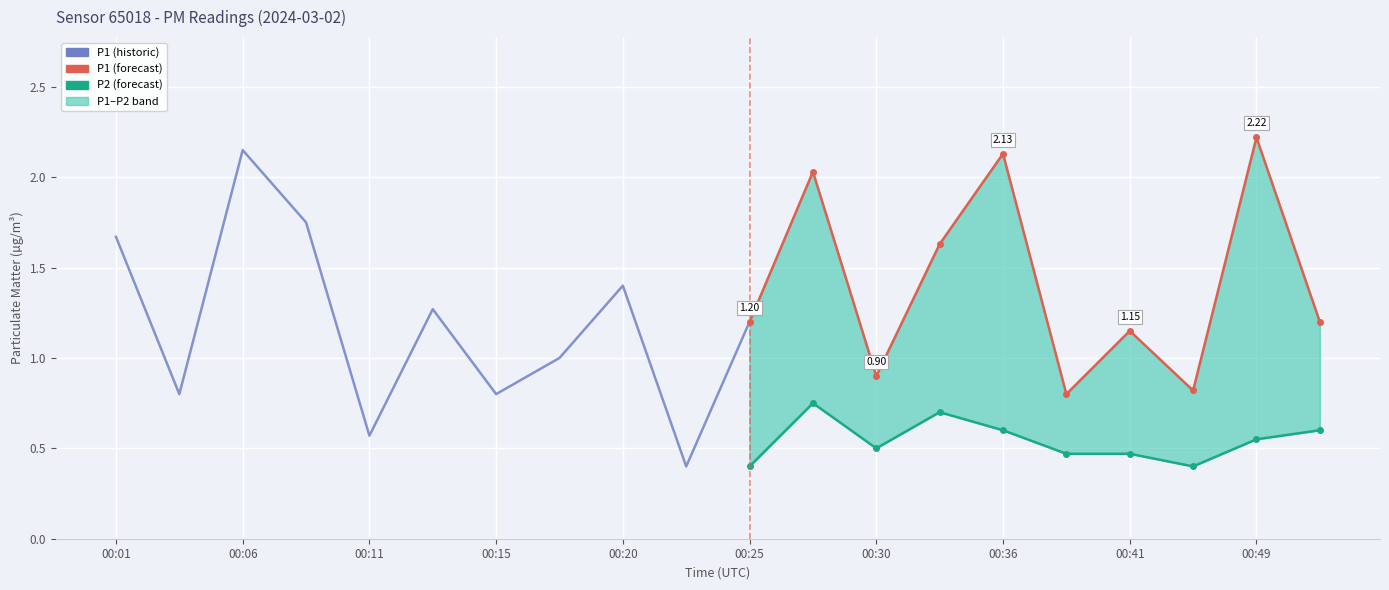

What value does the P2 series have at 00:30?

0.5